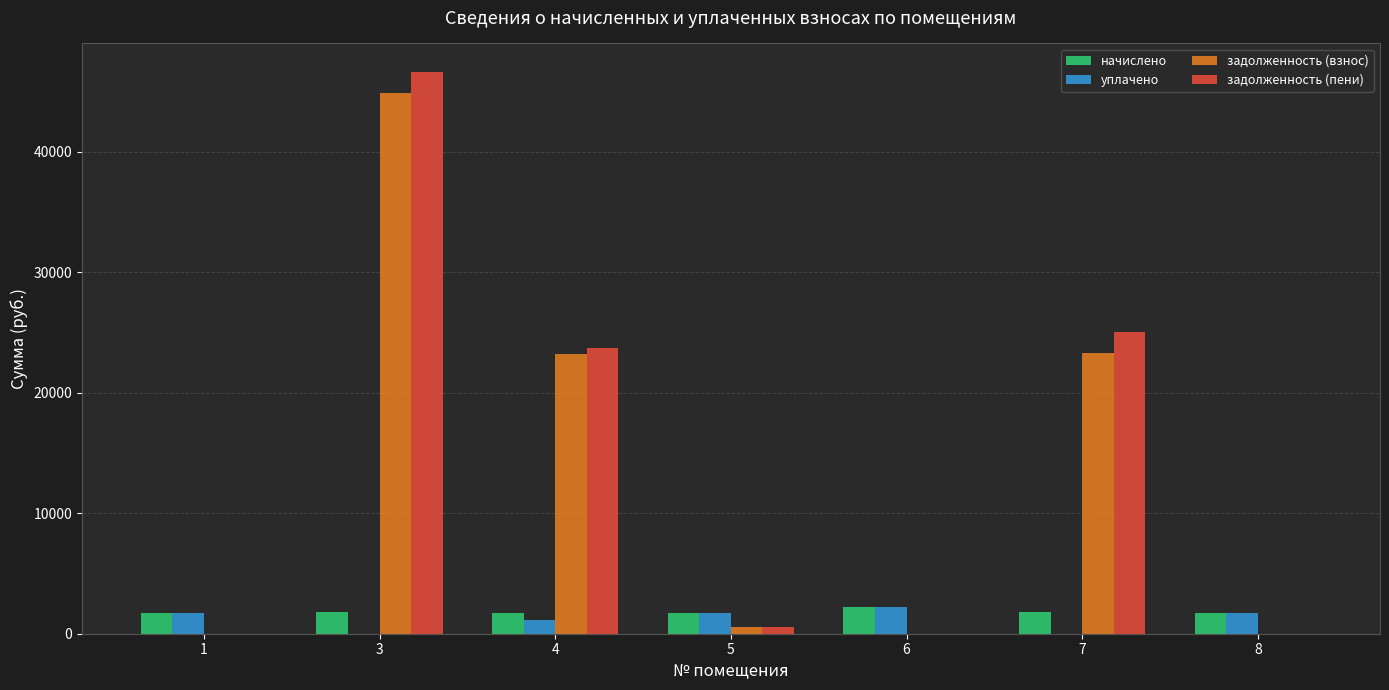

At which label does начислено first exceed 1748?

3